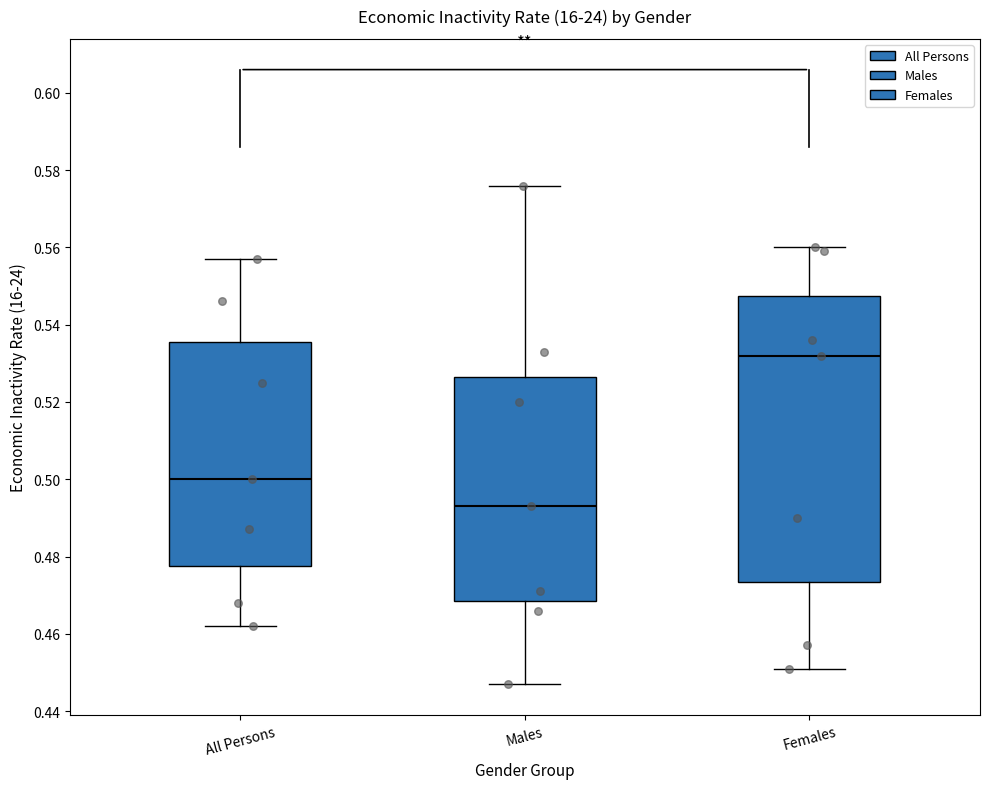

Where is the upper edge of the box for Females on the y-axis? The values are not printed on the chart, so give them approximately, as read against the axis.

0.548